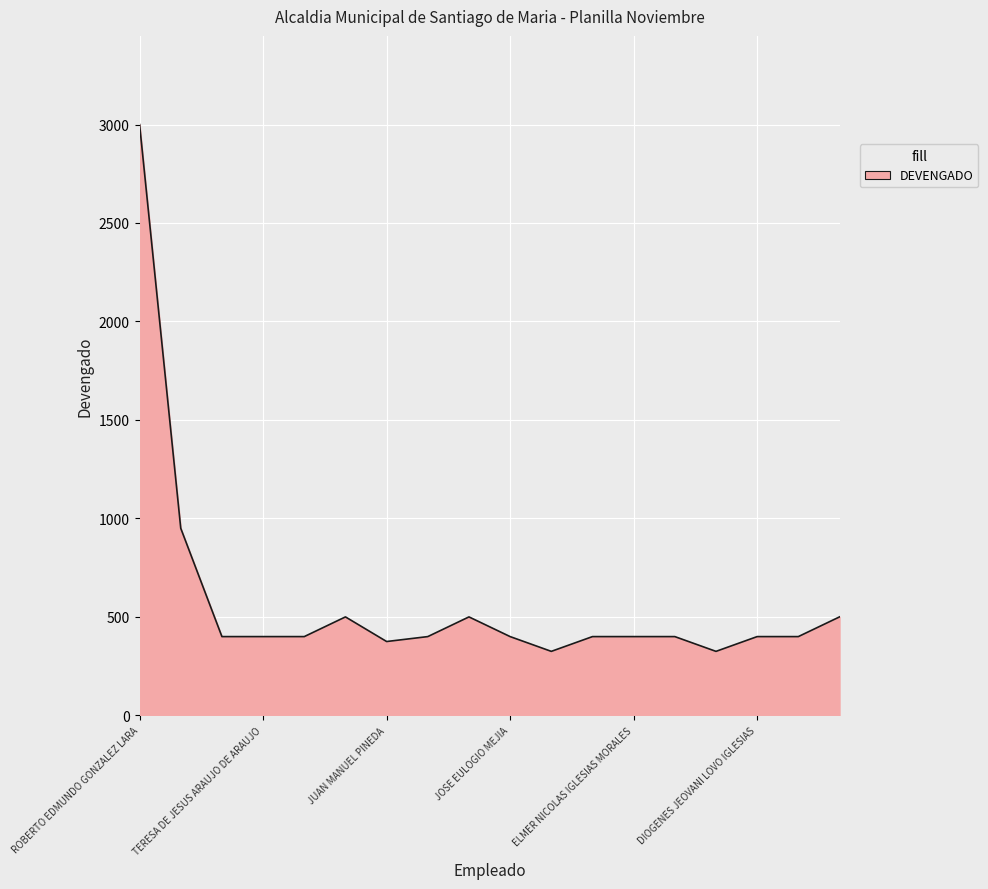

What is the difference between the maximum and minimum values?

2675